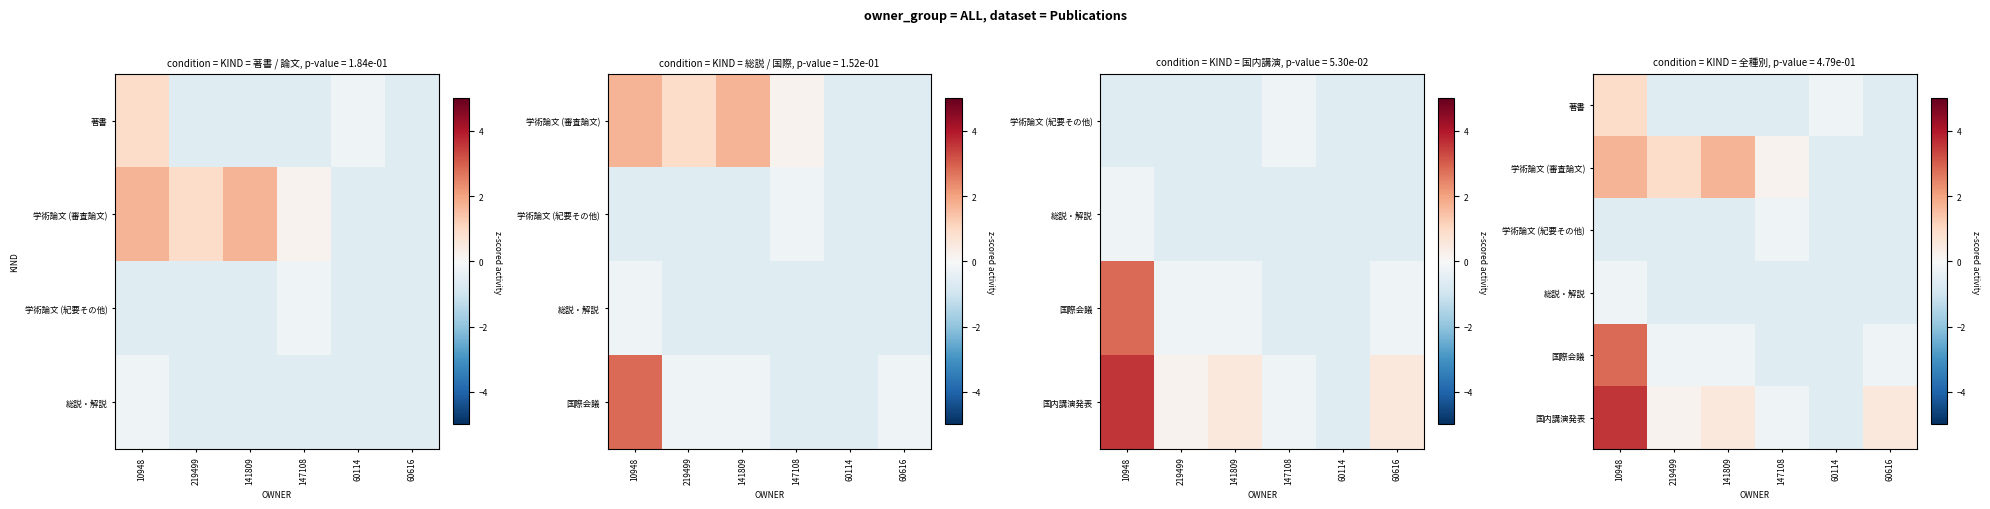

Which series has the largest total across all categories?

国内講演発表